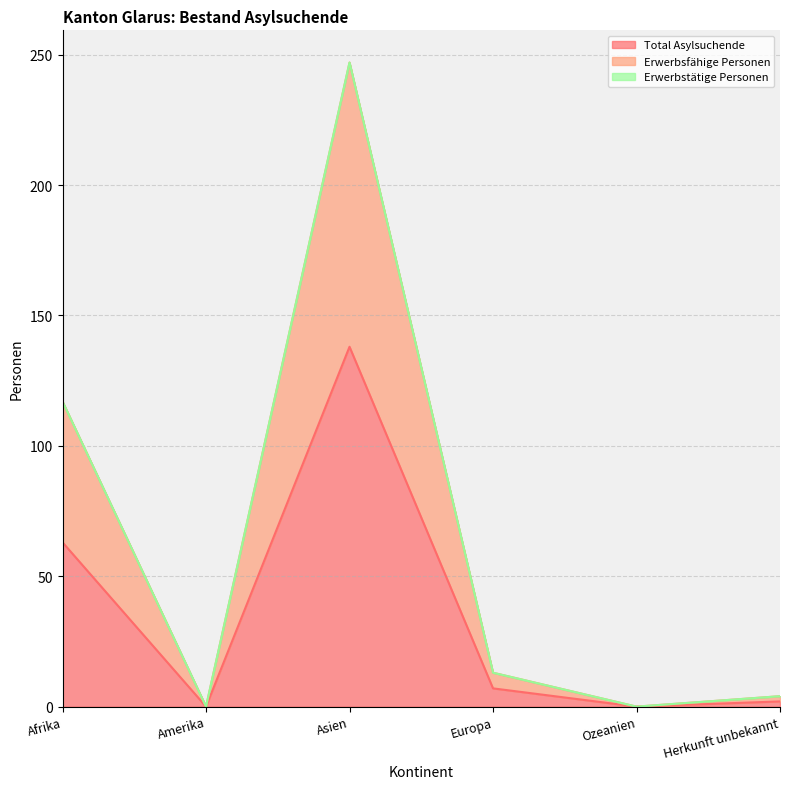

At which label does Total Asylsuchende reach its peak?

Asien